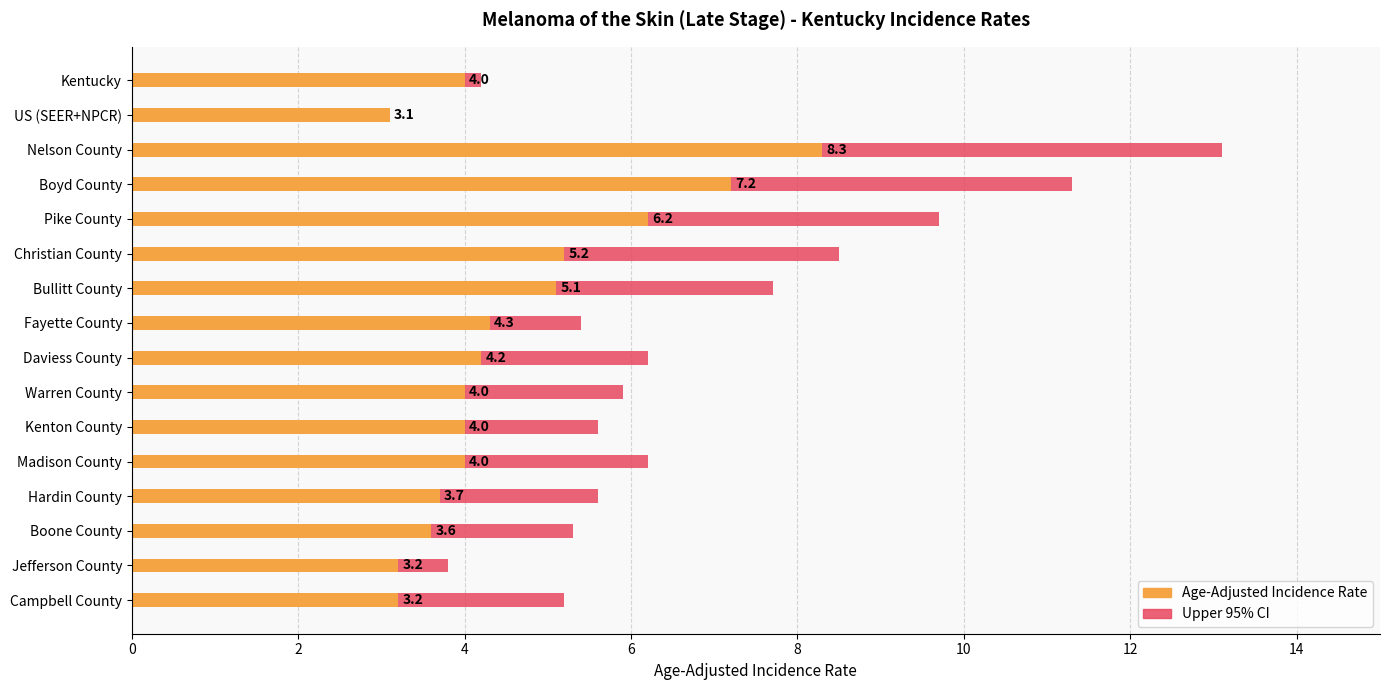

What is the greatest value displayed?

13.1